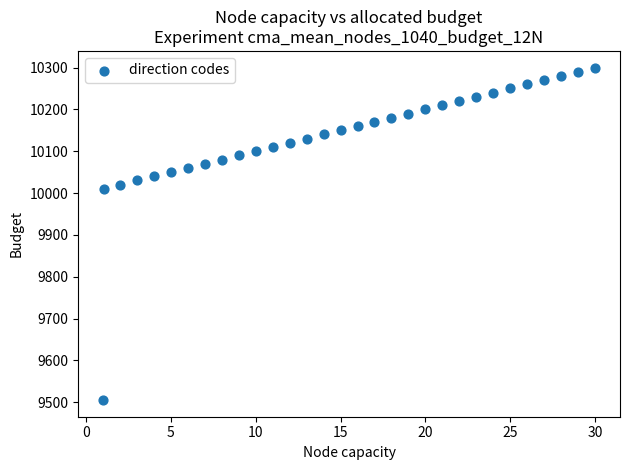

What is the range of Y values (max minus min)?

795